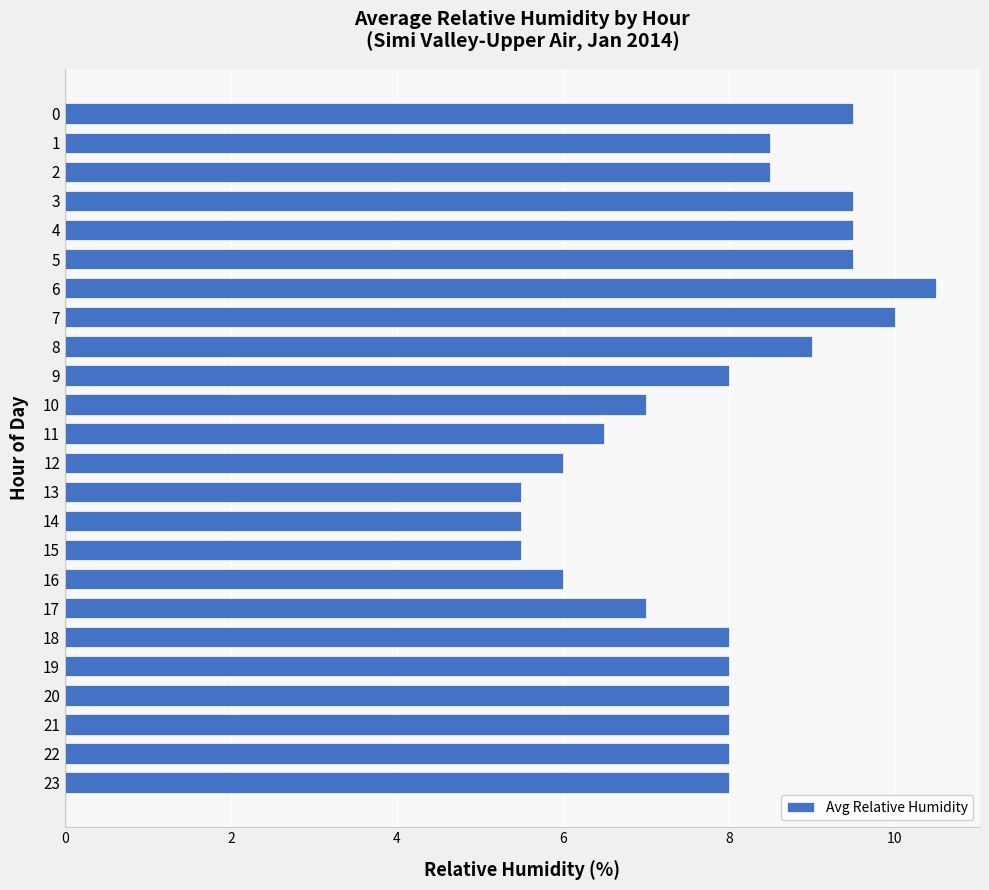

Count the number of categories in the chart.

24